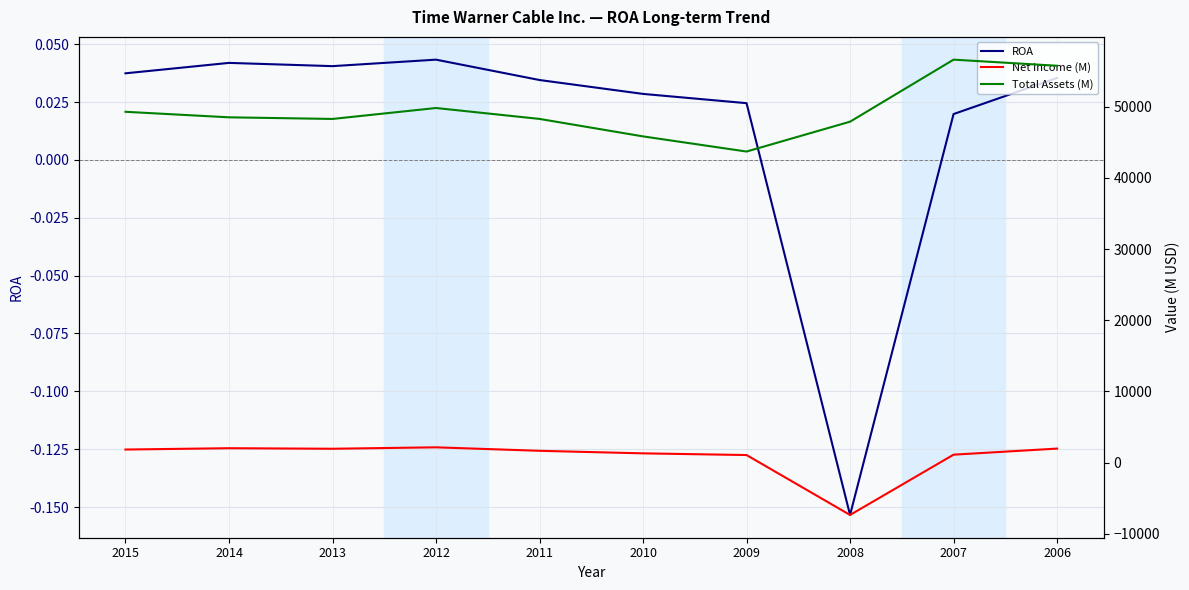

What is the difference between the highest and lowest values at 2008?

55233.0